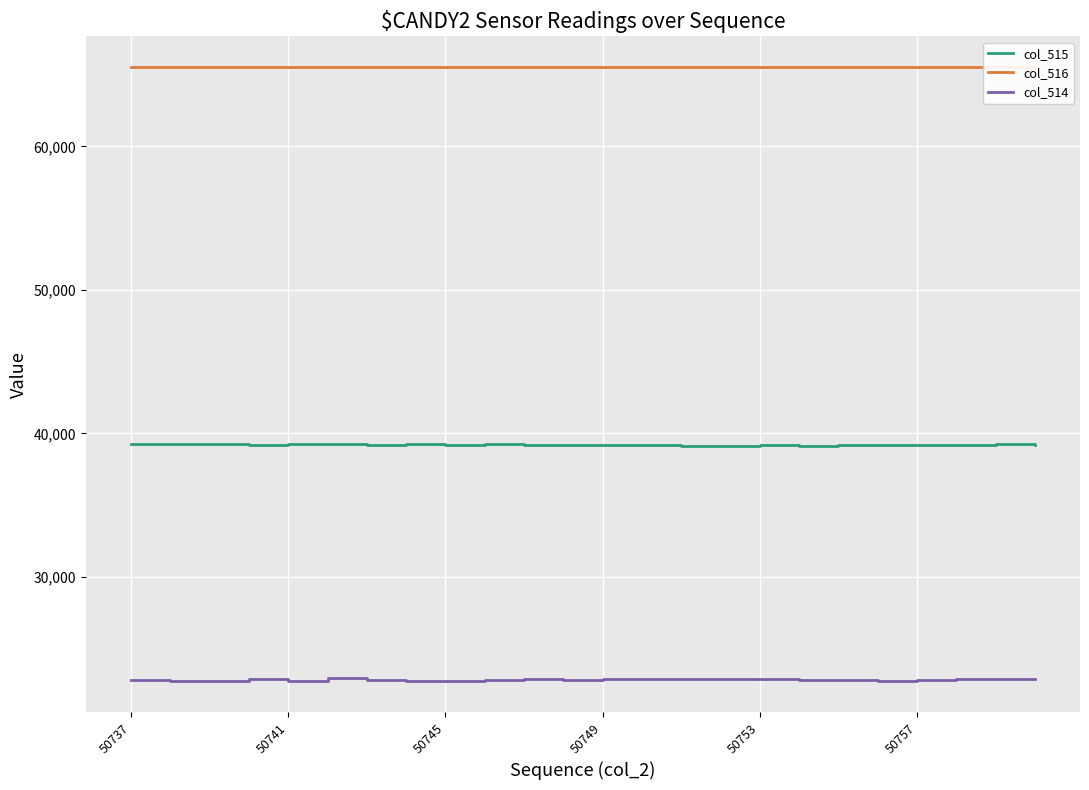

What is the total value across all series at 10?

127651